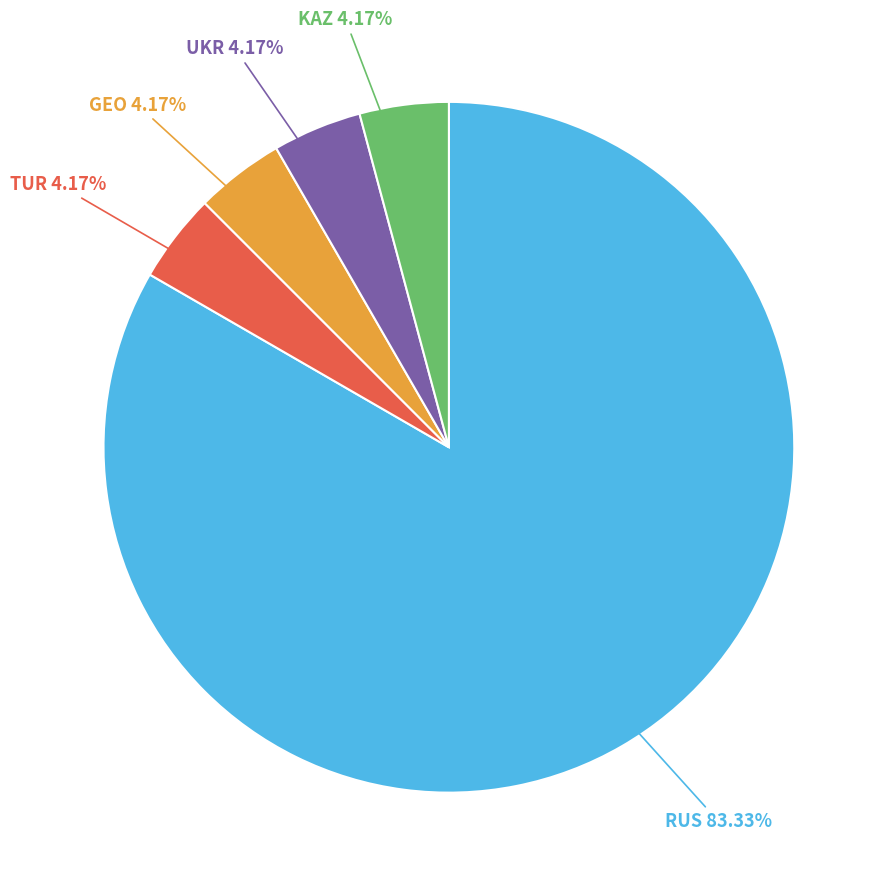

What is the largest slice in the pie chart?

RUS